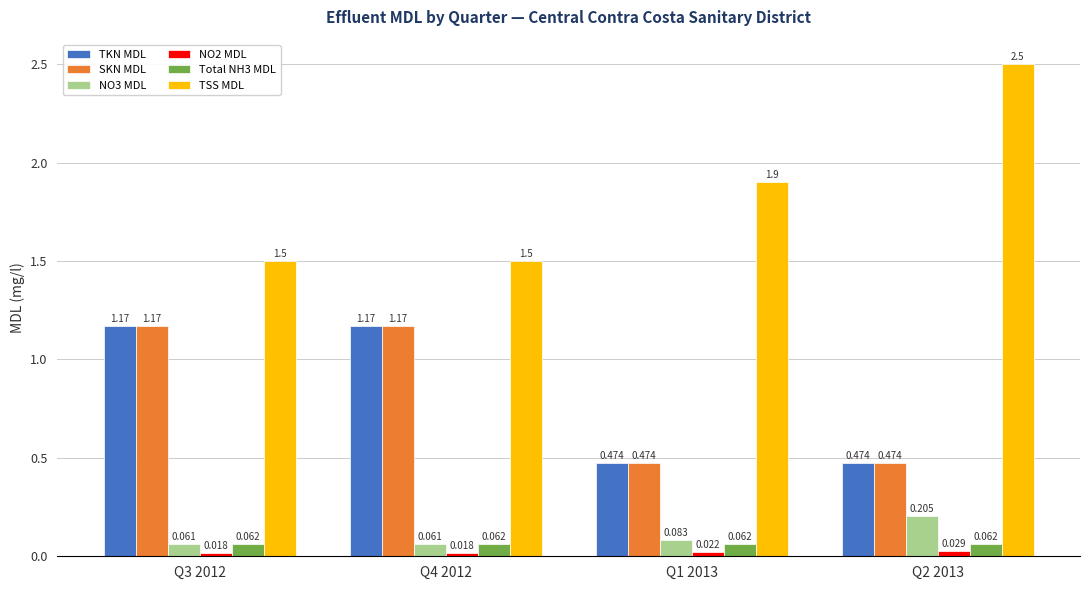

Which series has the largest range (max minus min)?

TSS MDL